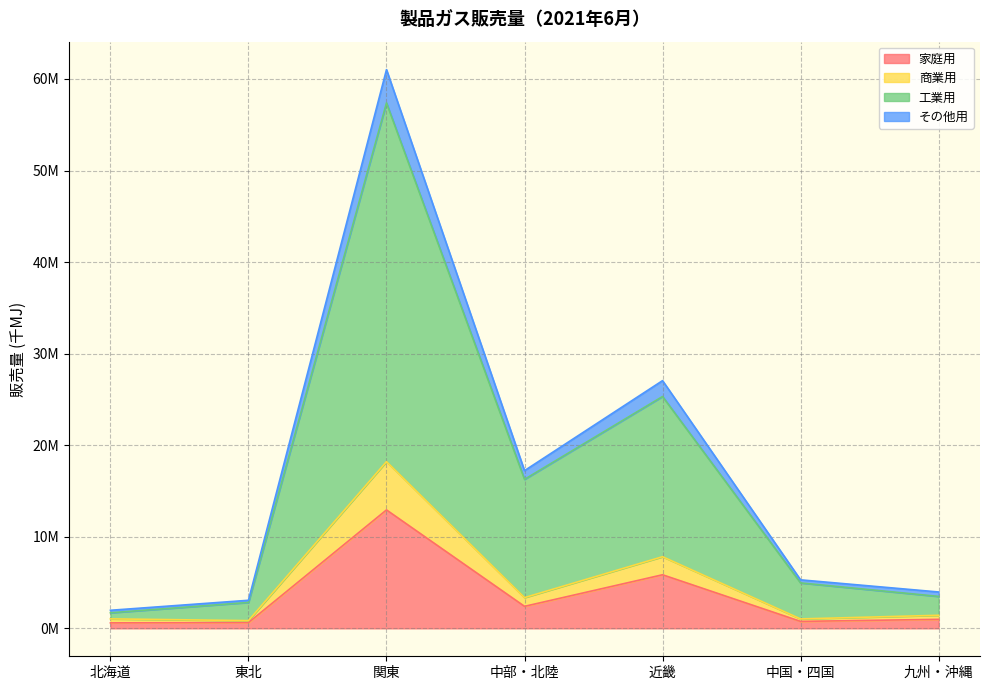

True or false: 工業用 and 商業用 cross at least once.

False